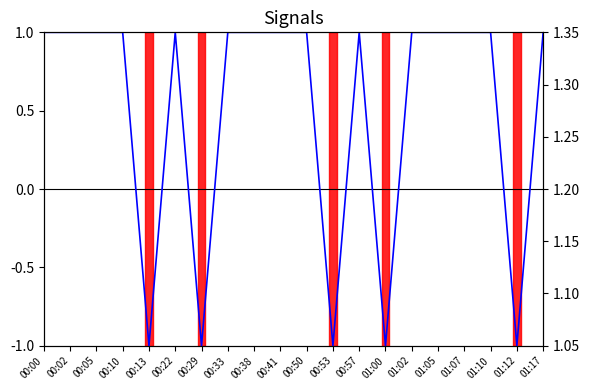

True or false: Signal and Min_cycle cross at least once.

False